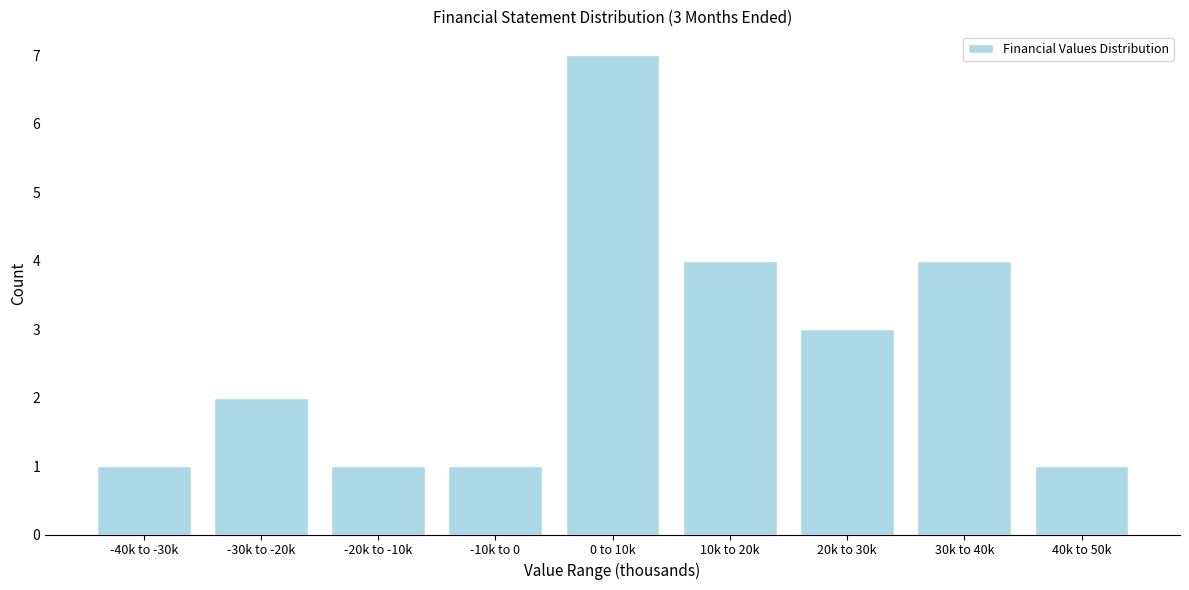

Reading left to right, transcribe all the data shown in this chart.

1	2	1	1	7	4	3	4	1